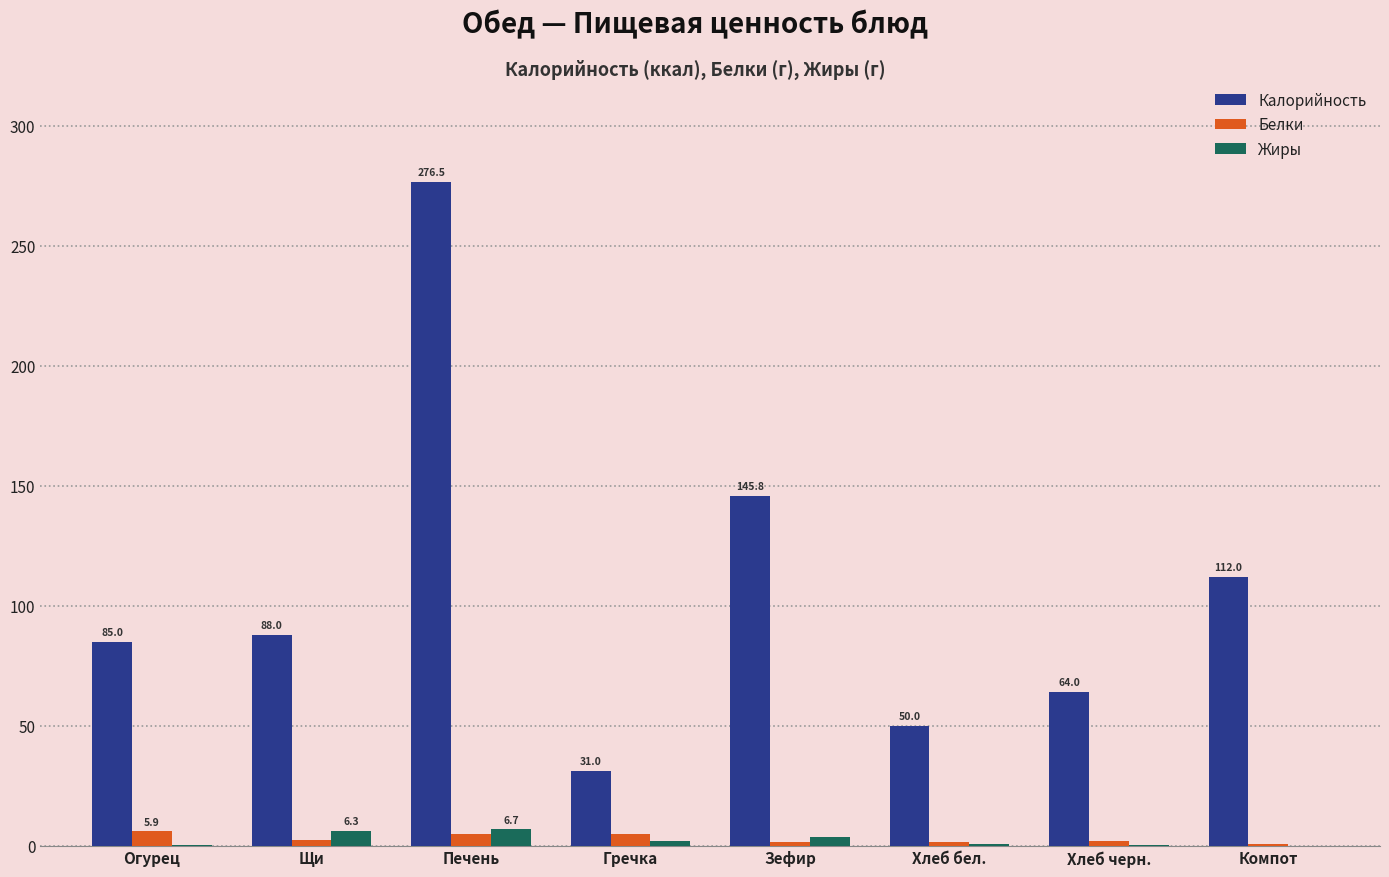

What is the sum of all Калорийность values?

852.3